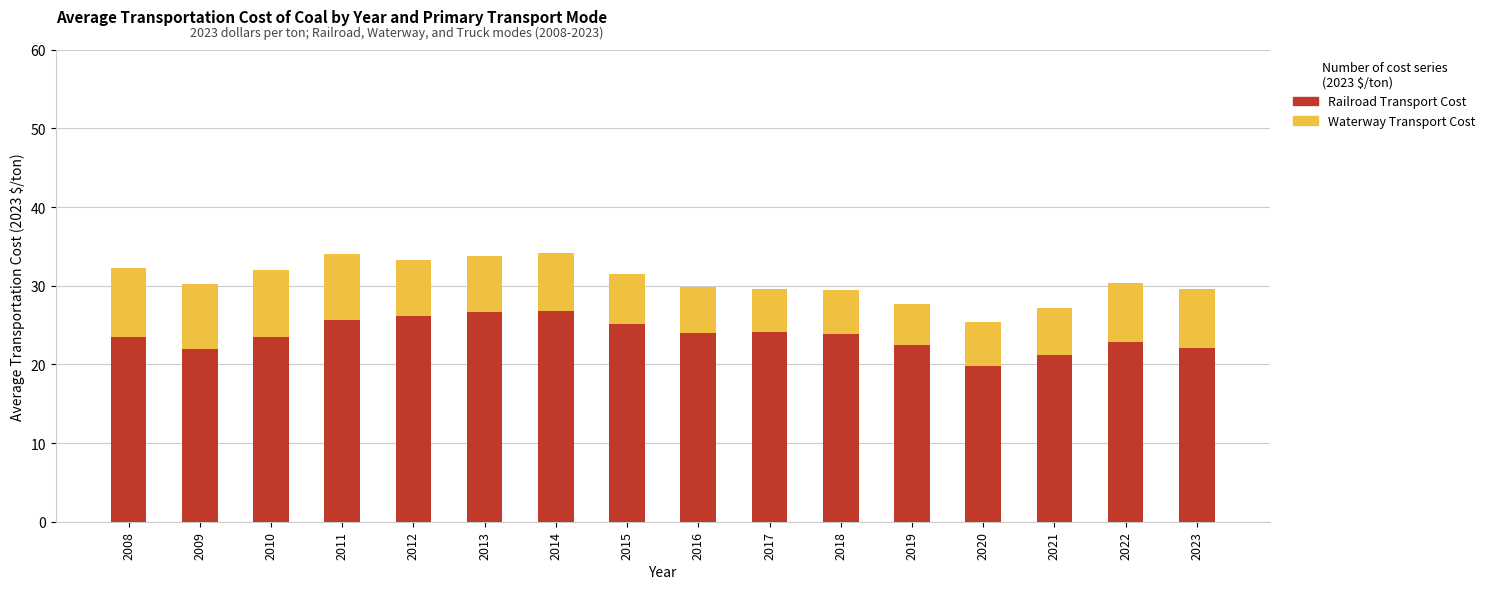

How many series are shown in this chart?

2